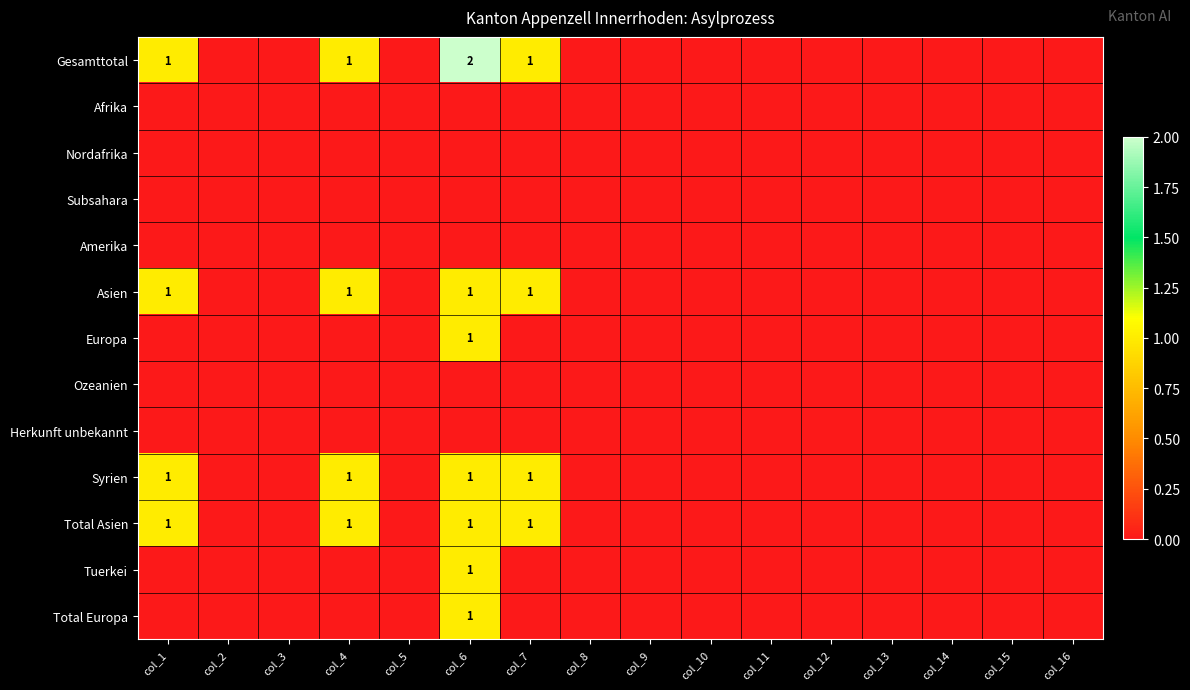

The Nordafrika series shows 0 at col_9. True or false?

True